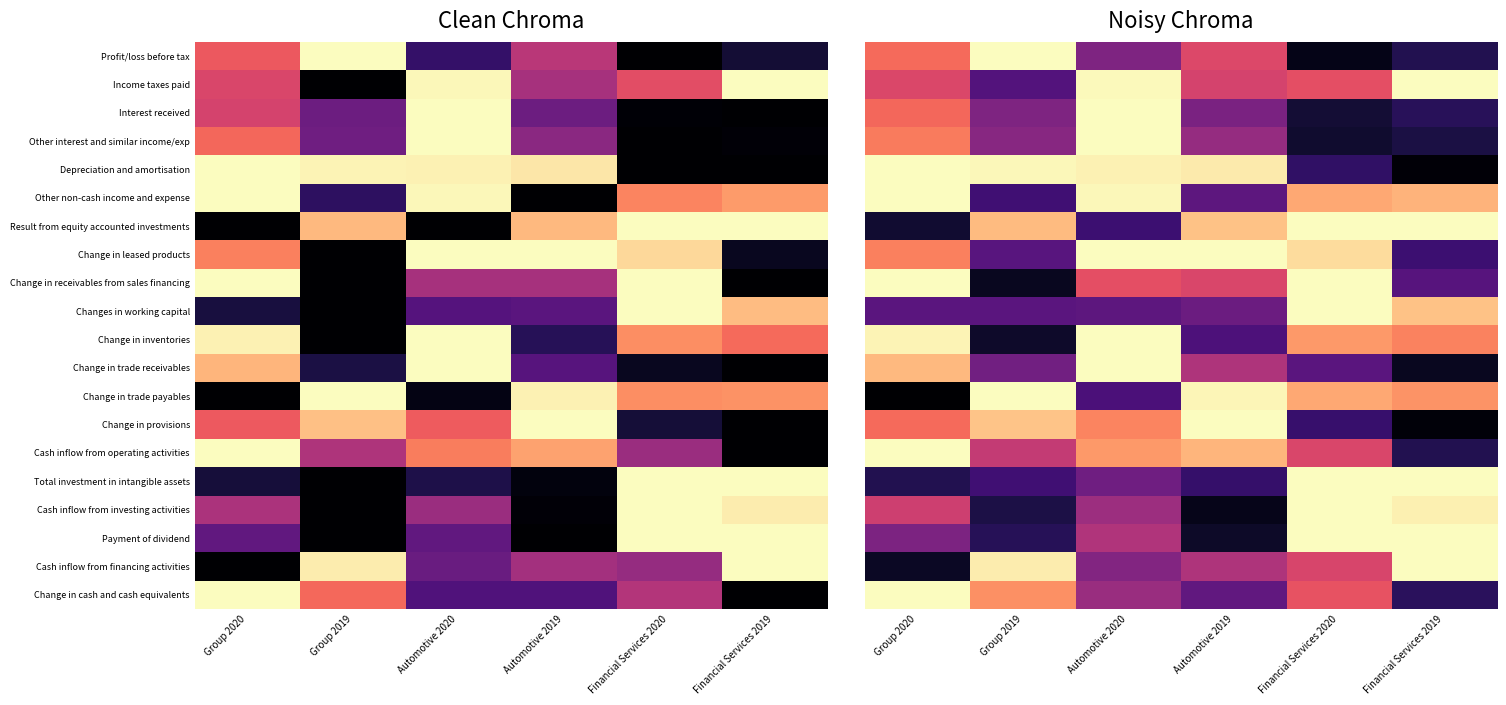

What is the spread (max minus min) of values at Group 2019?

0.9